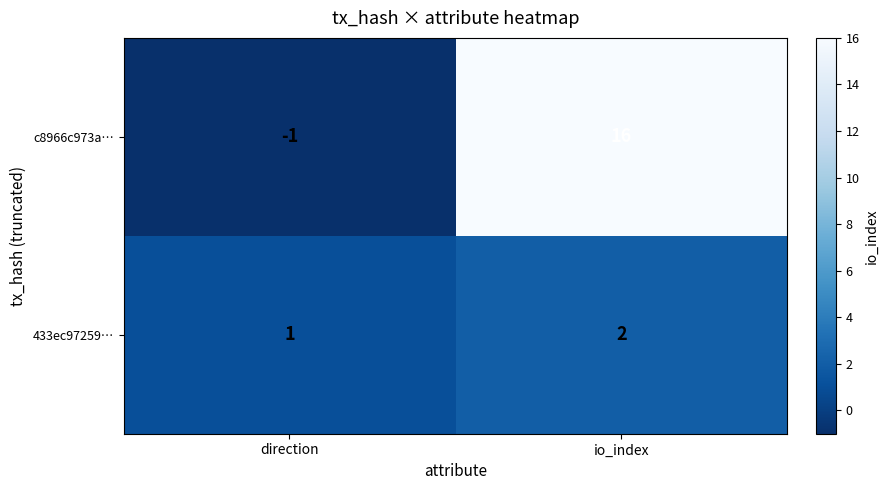

Read the c8966c973a… value at io_index, to the nearest 5.

15